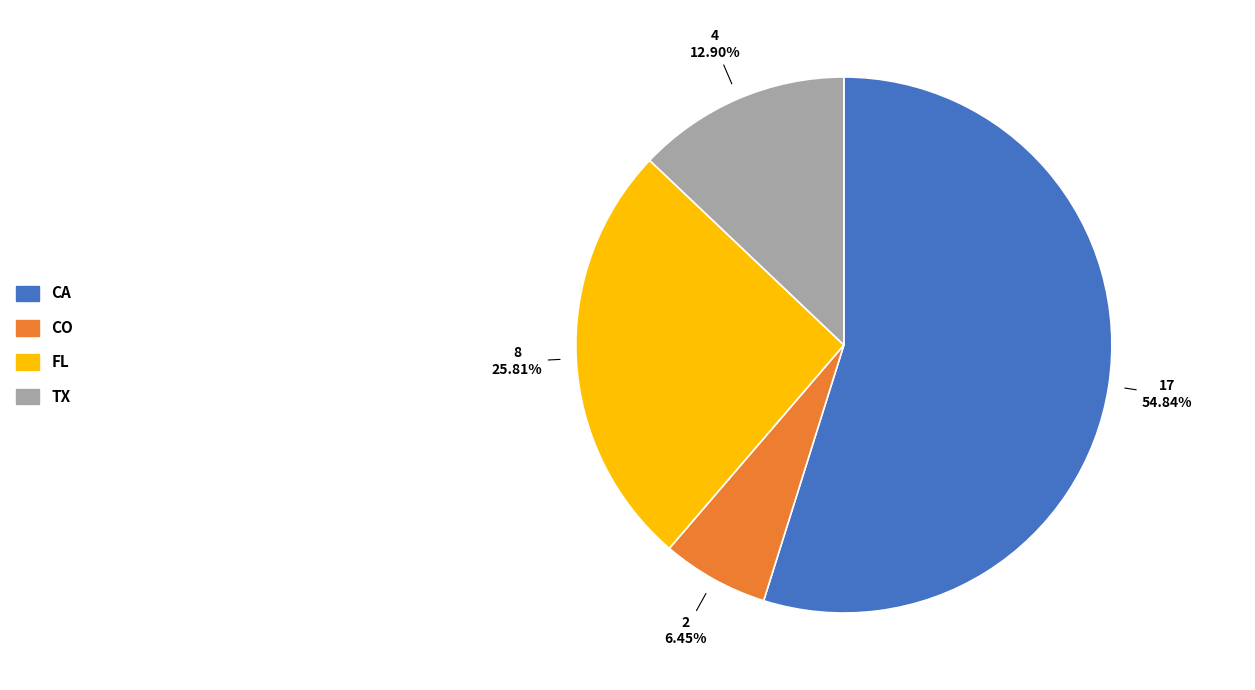

Rank the categories by value from highest to lowest.

CA, FL, TX, CO